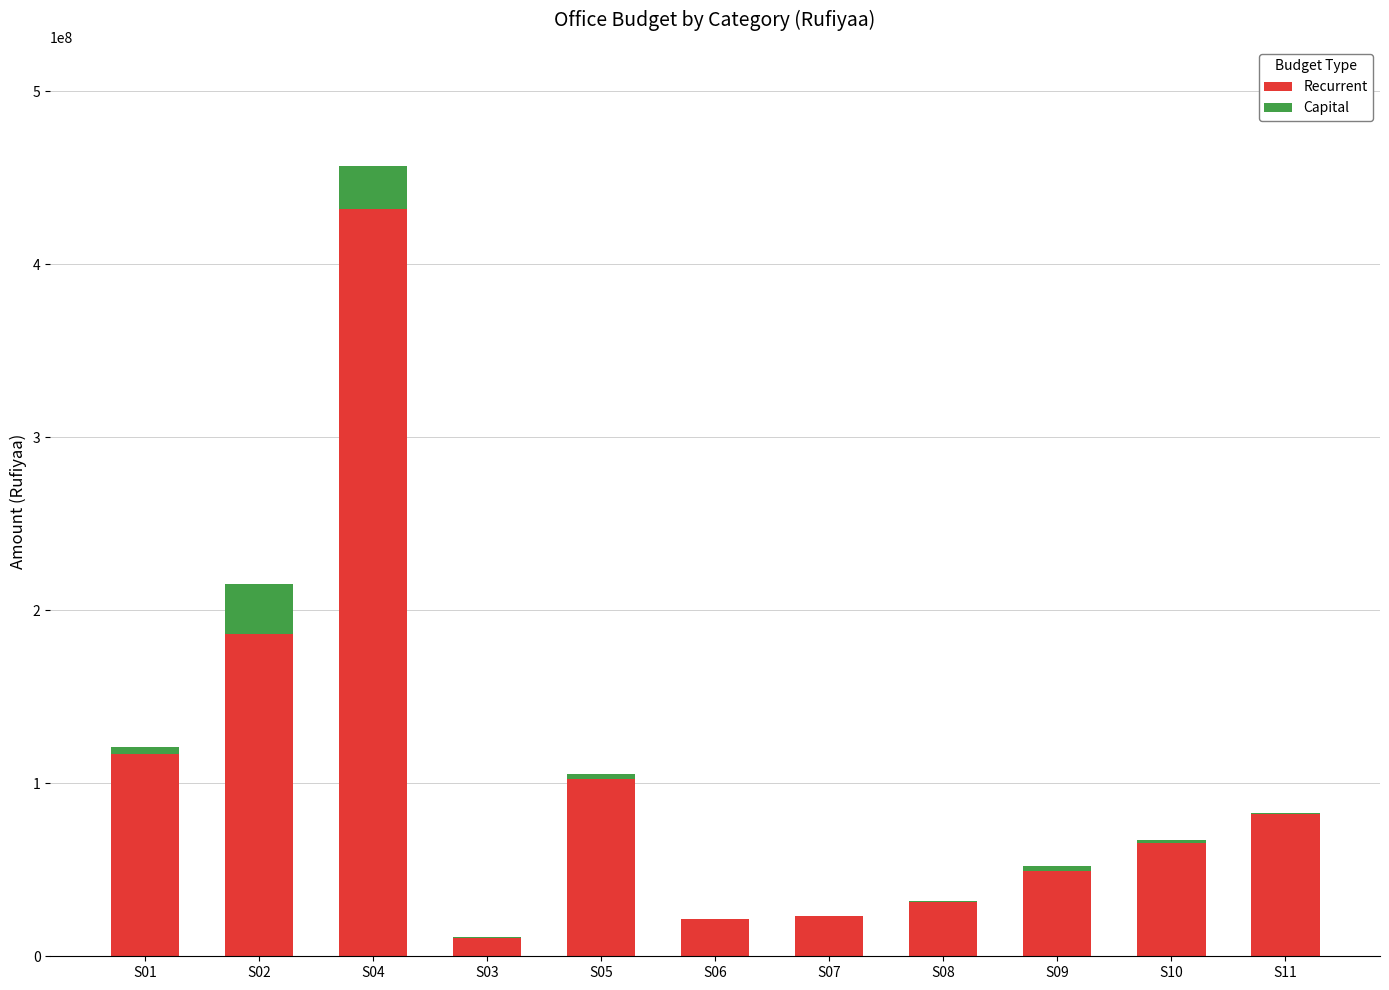

At which category is the sum across all series the highest?

S04